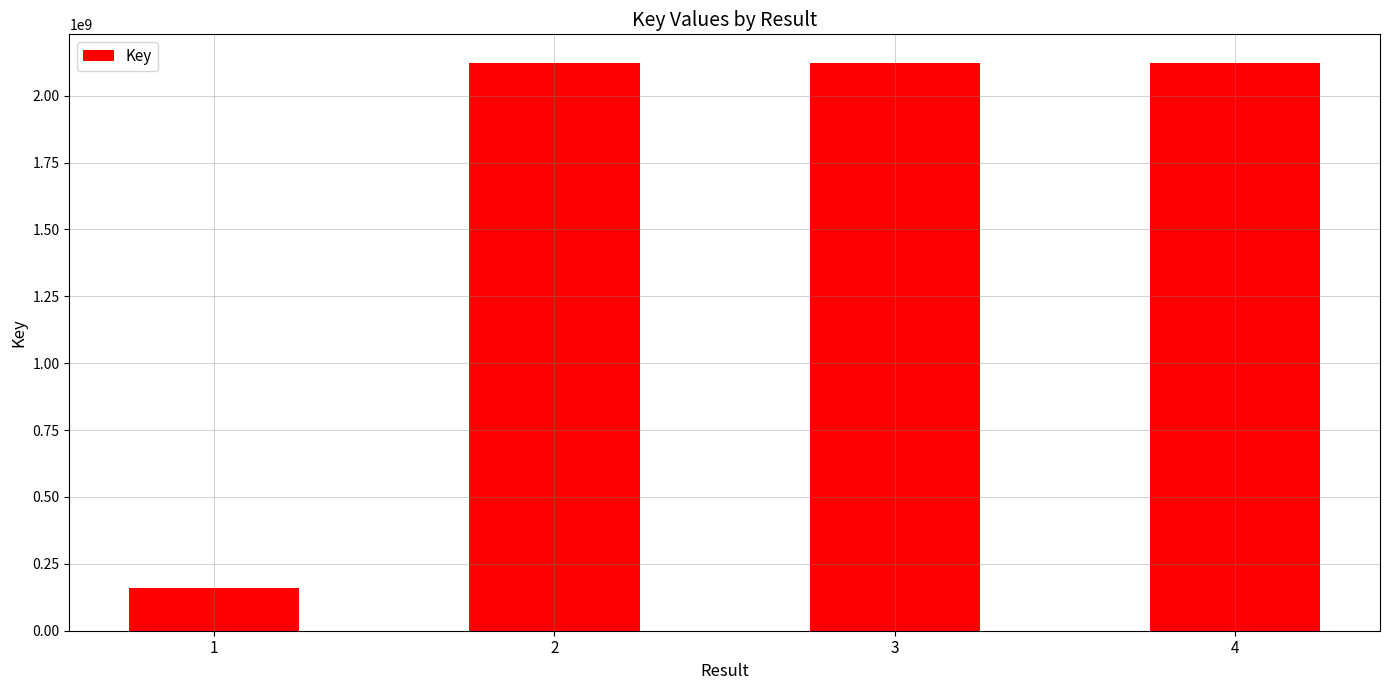

What is the smallest value displayed?

159548247